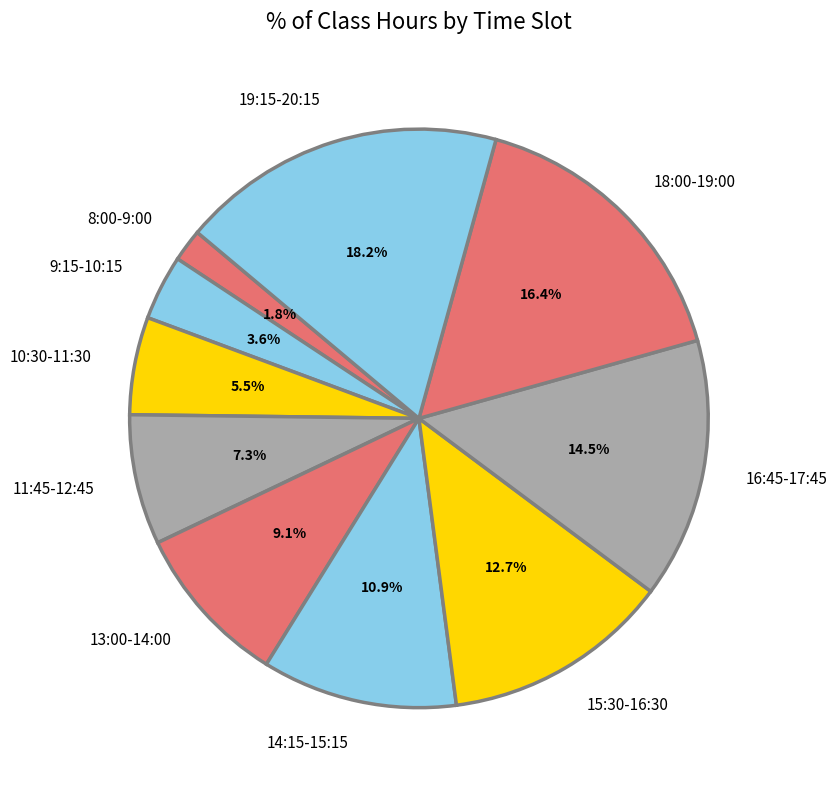

To the nearest percent, what is the difference between the 11:45-12:45 and 19:15-20:15 slice percentages?

11%